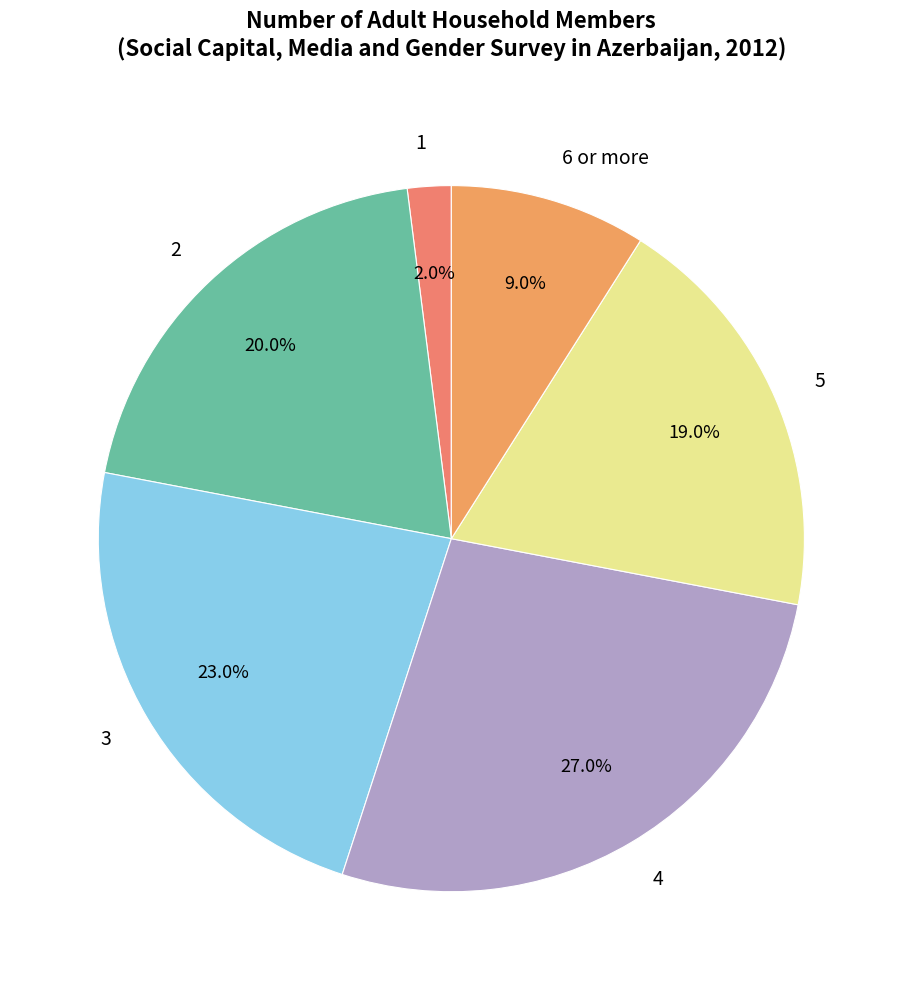

Combined, do 1 and 5 account for over 50%?

No